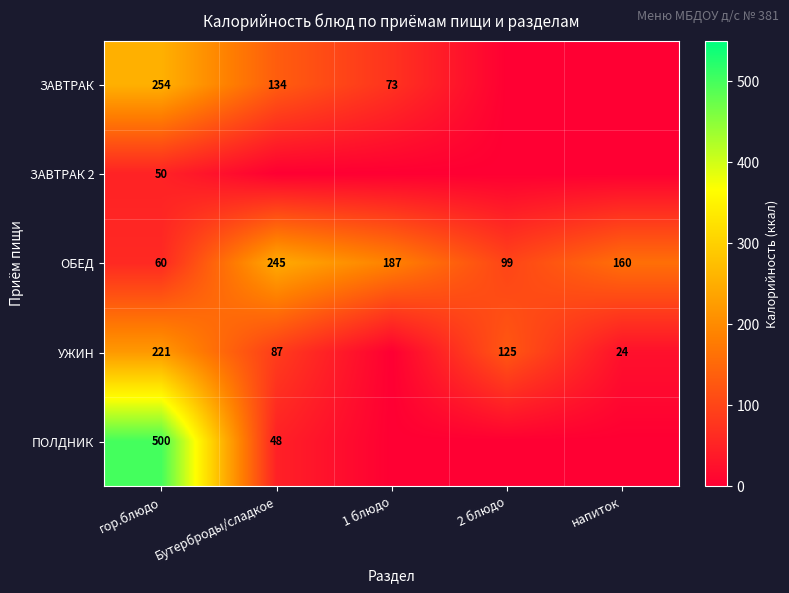

Where is ОБЕД nearest to the value 152?

напиток